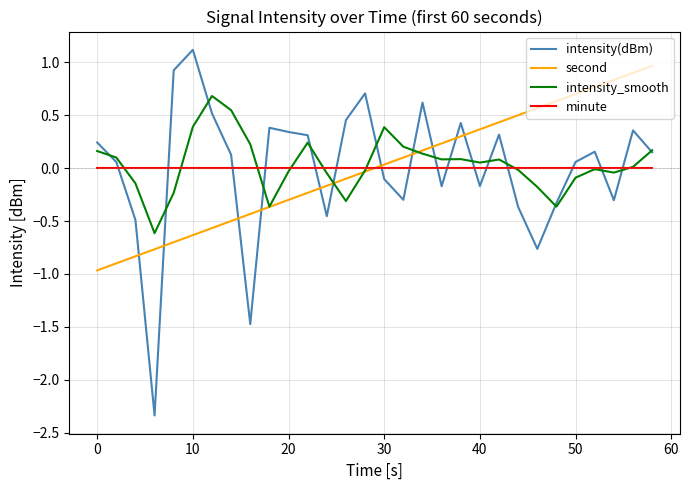

Does the chart have visible grid lines?

Yes